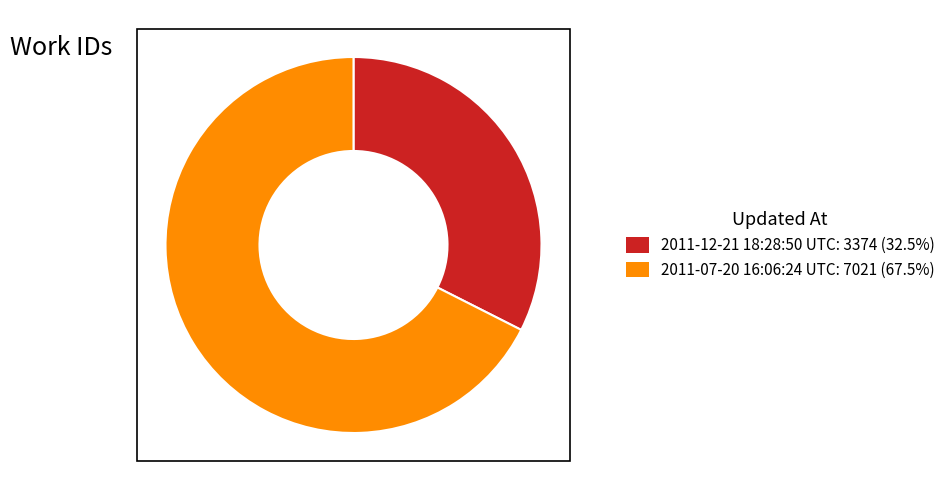

What is the smallest slice in the pie chart?

2011-12-21 18:28:50 UTC